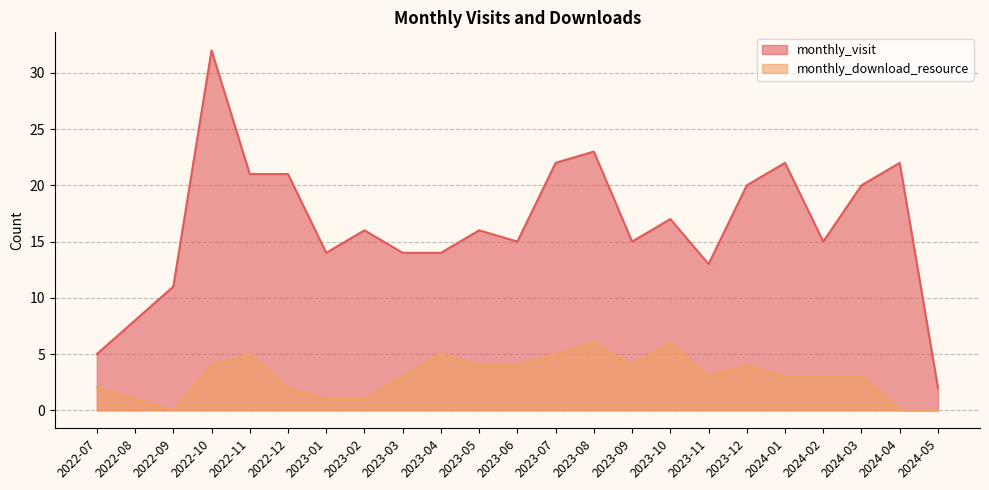

Reading right to left, extract all data points from this chart.

monthly_visit: 2	22	20	15	22	20	13	17	15	23	22	15	16	14	14	16	14	21	21	32	11	8	5
monthly_download_resource: 0	0	3	3	3	4	3	6	4	6	5	4	4	5	3	1	1	2	5	4	0	1	2